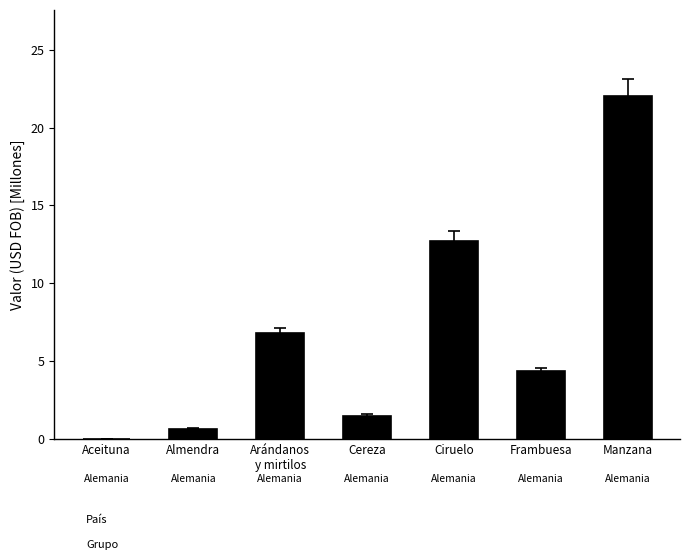

True or false: the data shows 3.0 at Frambuesa.

False